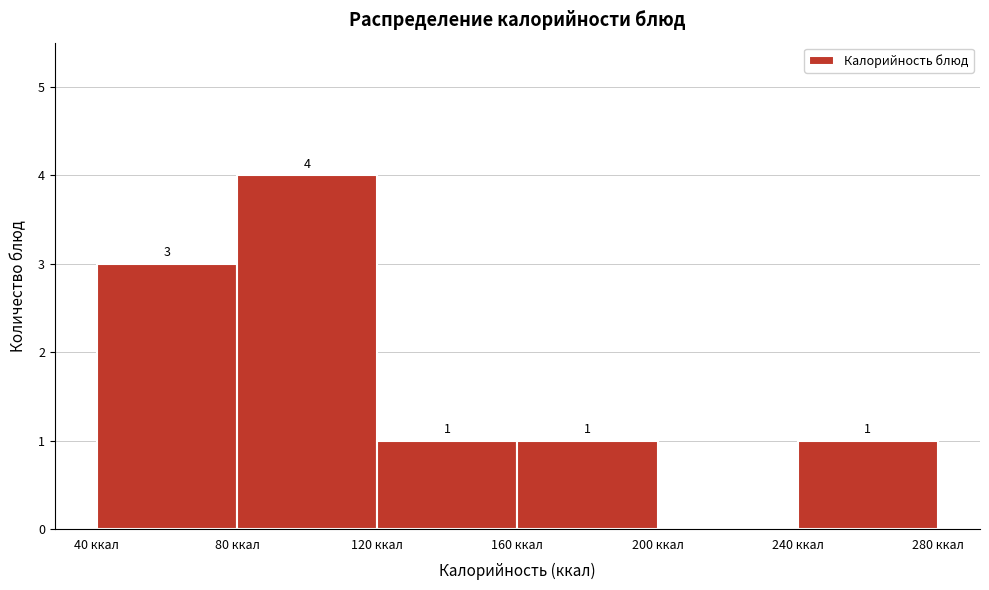

Over which range of the x-axis is the bar tallest?

80 to 120